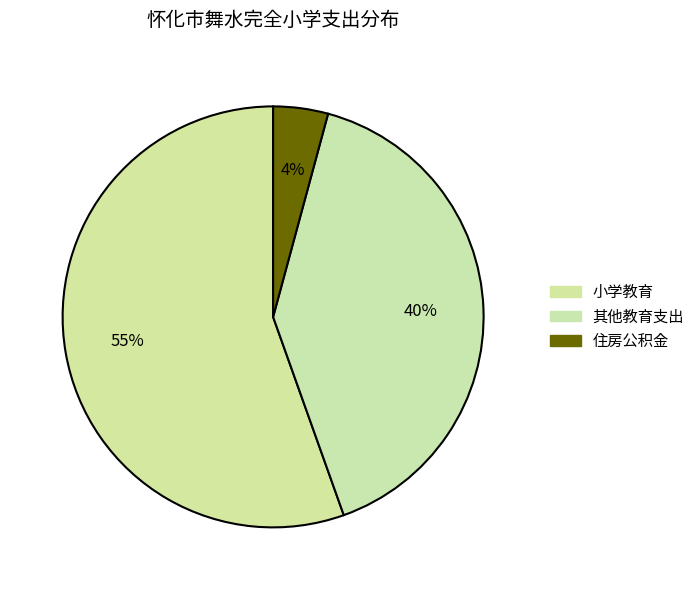

How many slices are in this pie chart?

3